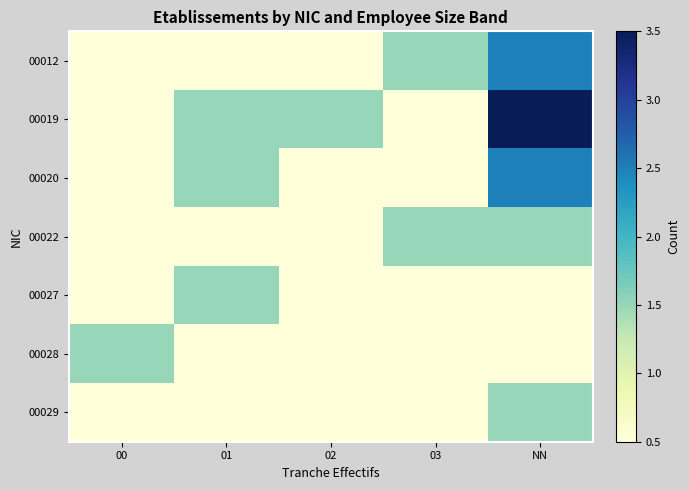

At which category is the sum across all series the highest?

NN